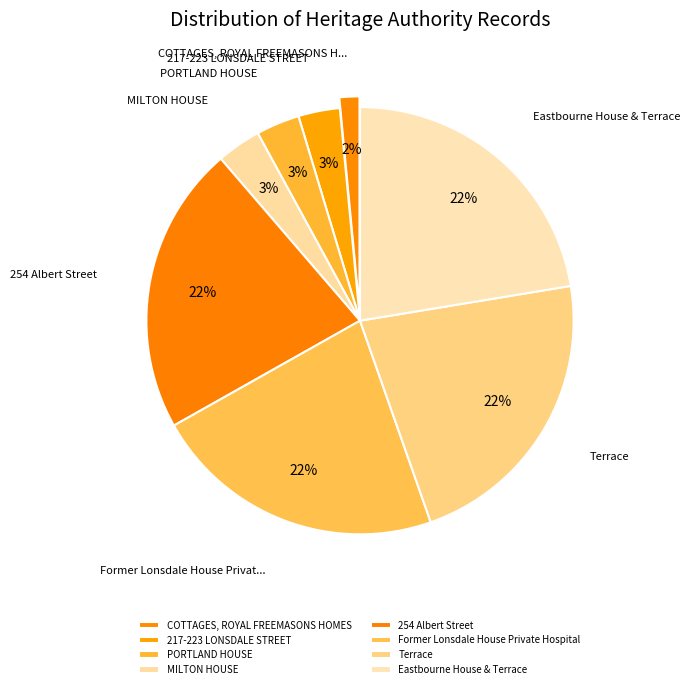

Does any single category account for the majority?

No